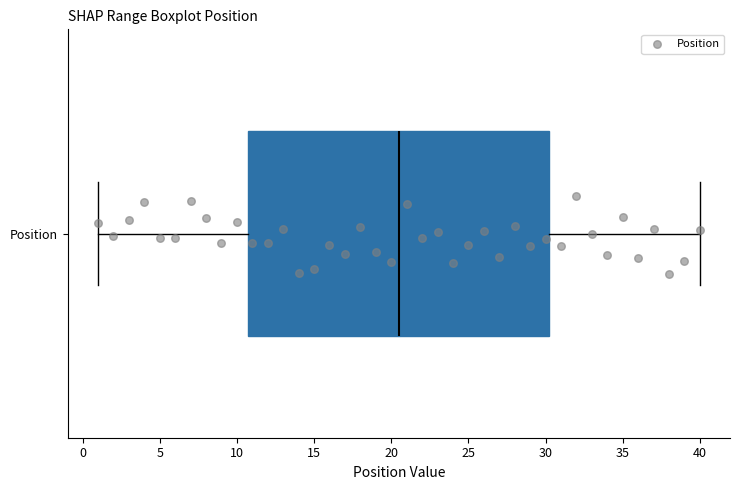

Read this box plot against the x-axis: the position of the median line, the range covered by the box, and the ends of both whiskers. The values are not printed on the chart, so give them approximately, as read against the axis.

median 20.5, box 11.0 to 30.5, whiskers 1.0 to 40.0